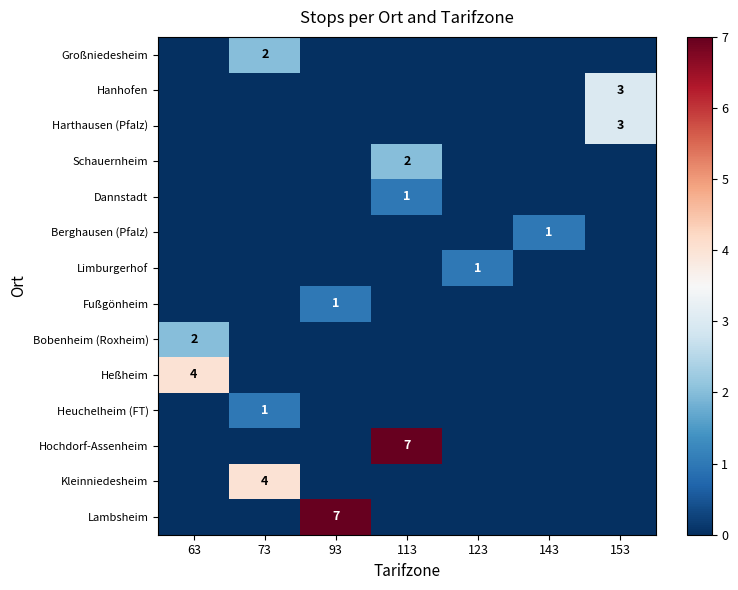

What is the difference between the maximum and minimum values in the Bobenheim (Roxheim) series?

2